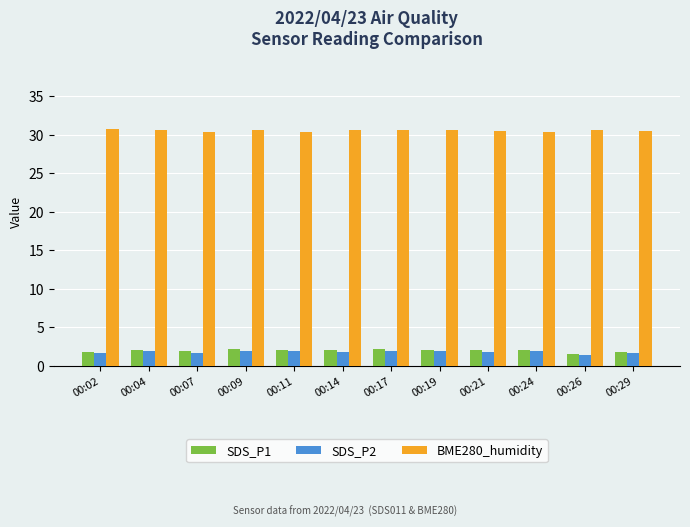

What is the total value across all series at 00:02?

34.1